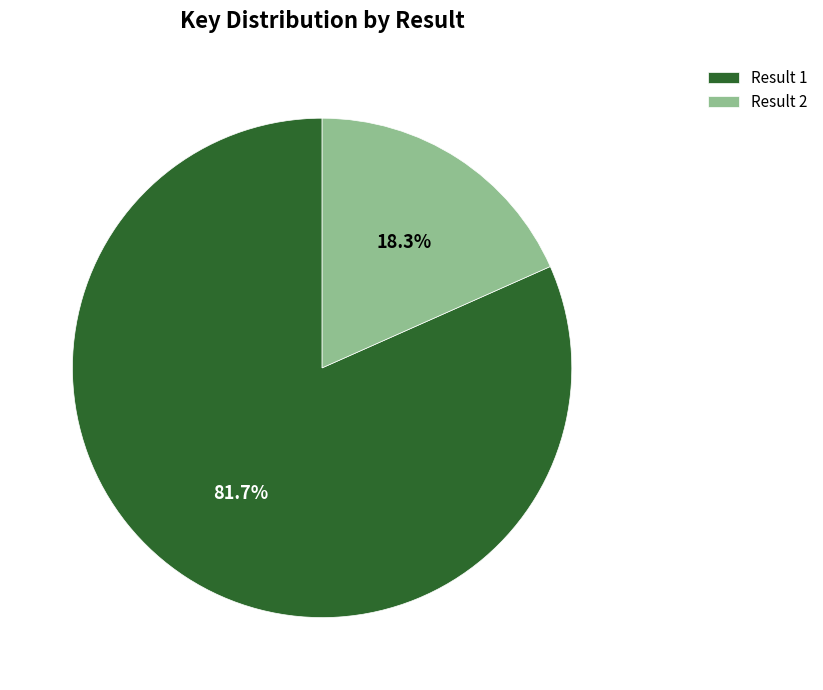

Which has a higher value, Result 2 or Result 1?

Result 1